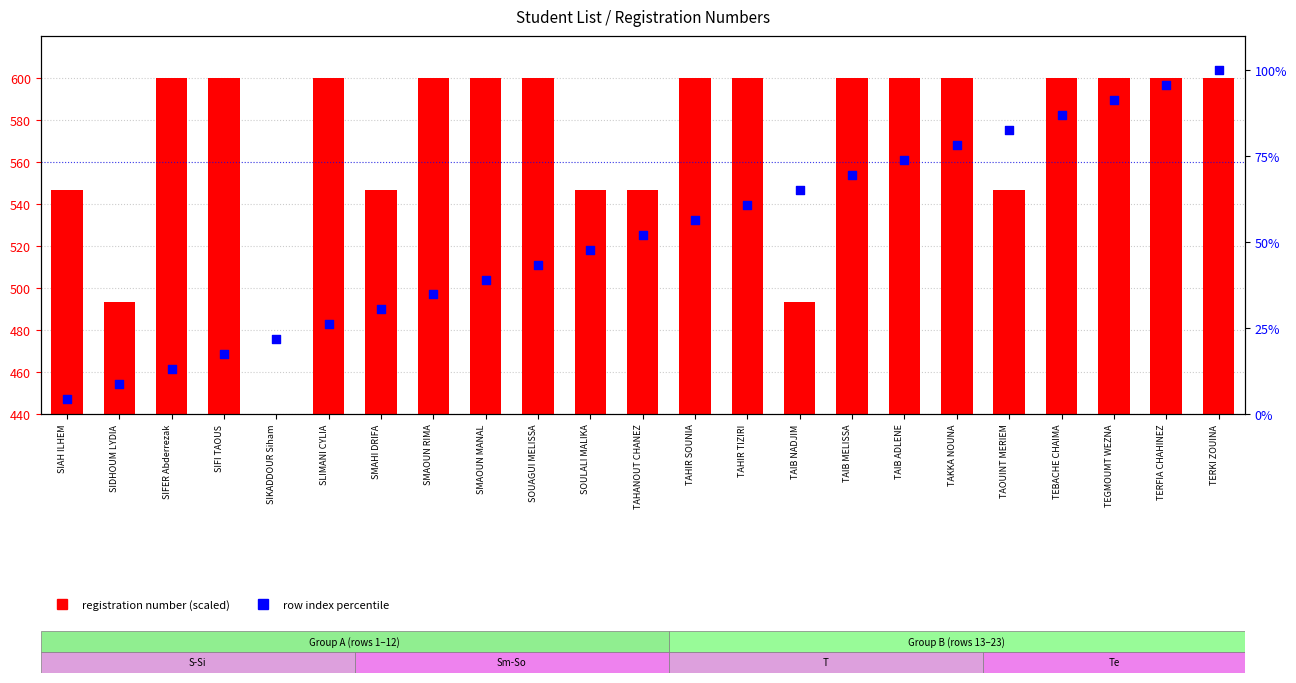

What are all the series names shown in the legend?

registration number (scaled), row index percentile